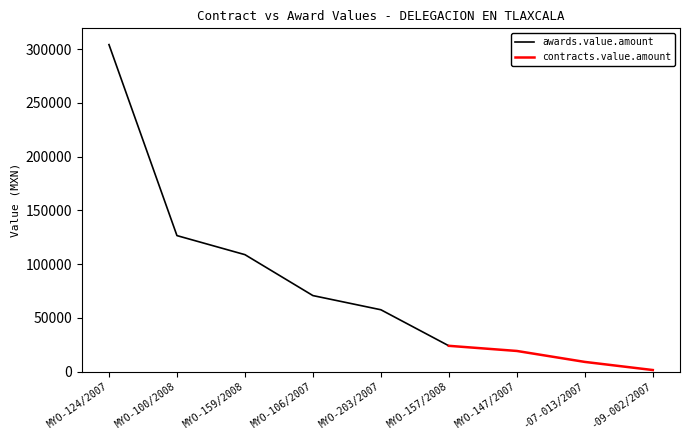

What is the value of the contracts.value.amount point at the 7th from the left?

19250.0